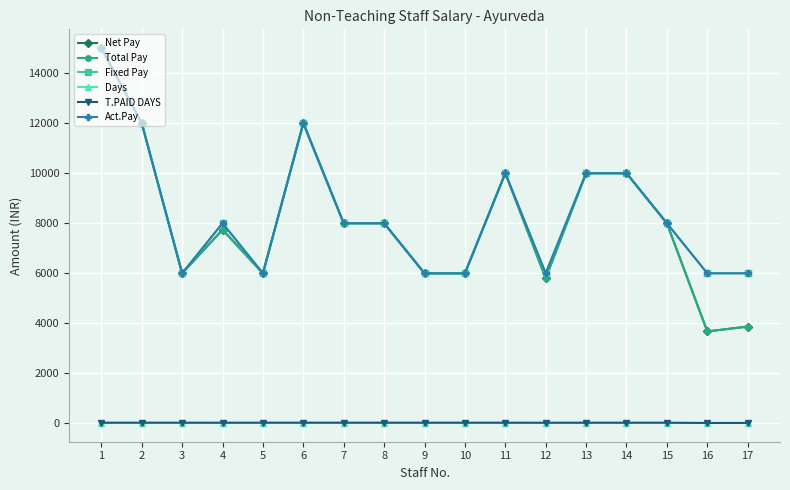

What is the approximate value of Net Pay at 17?

3871.0